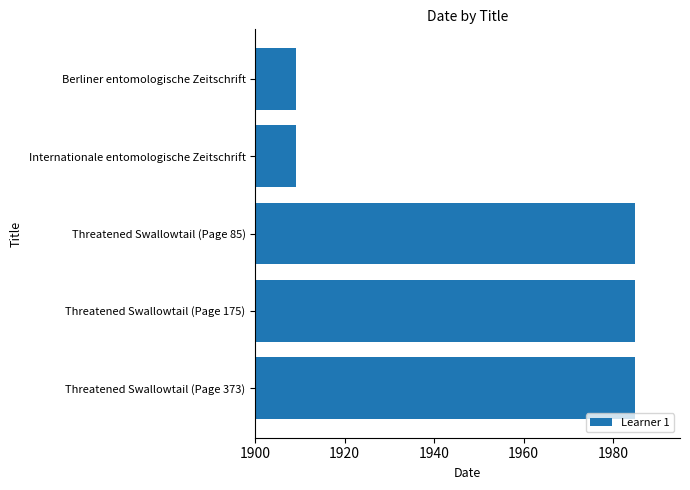

Reading top to bottom, list all the values displayed in this chart.

1909	1909	1985	1985	1985